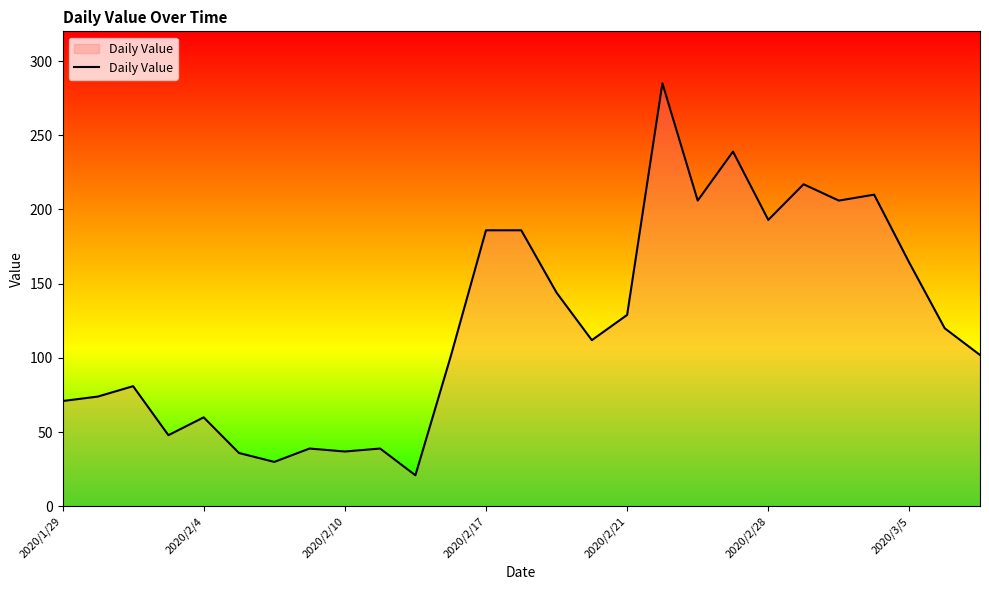

What is the smallest value displayed?

21